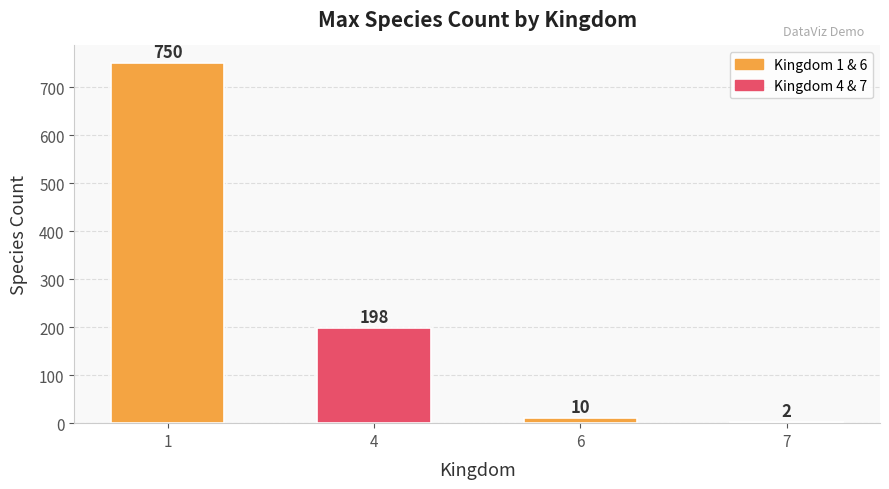

What is the sum of all values?

960